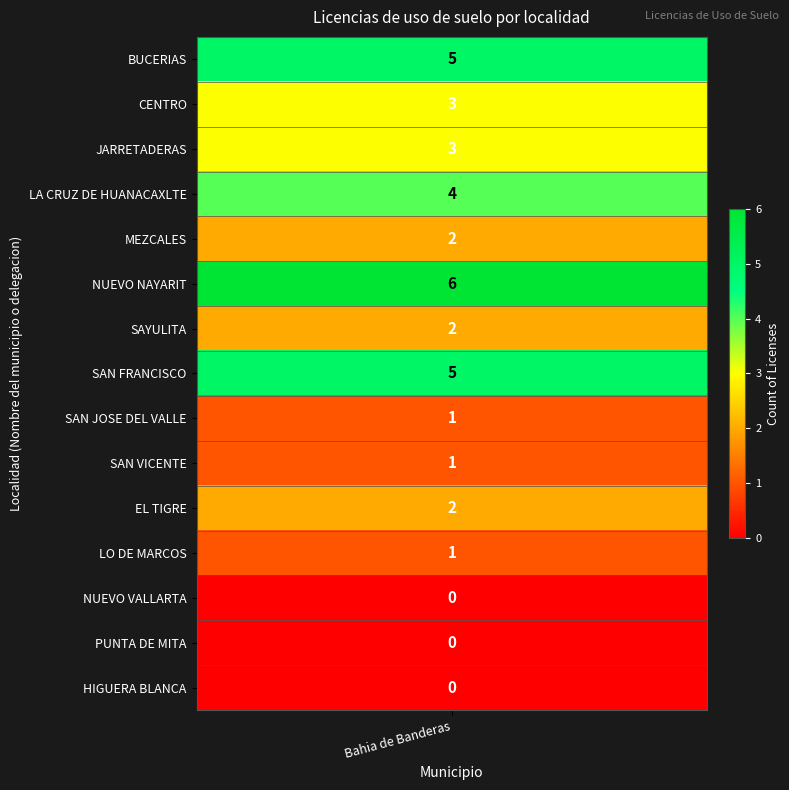

Reading left to right, what are all the values shown in this chart?

5	3	3	4	2	6	2	5	1	1	2	1	0	0	0